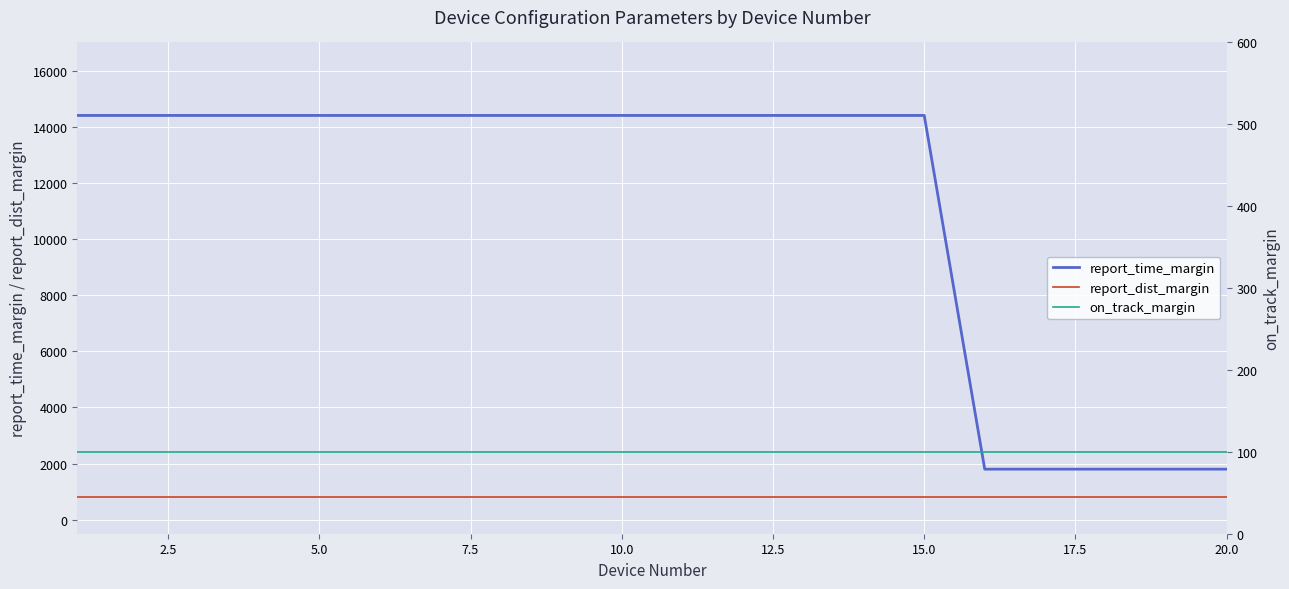

What is the maximum value for report_dist_margin?

800